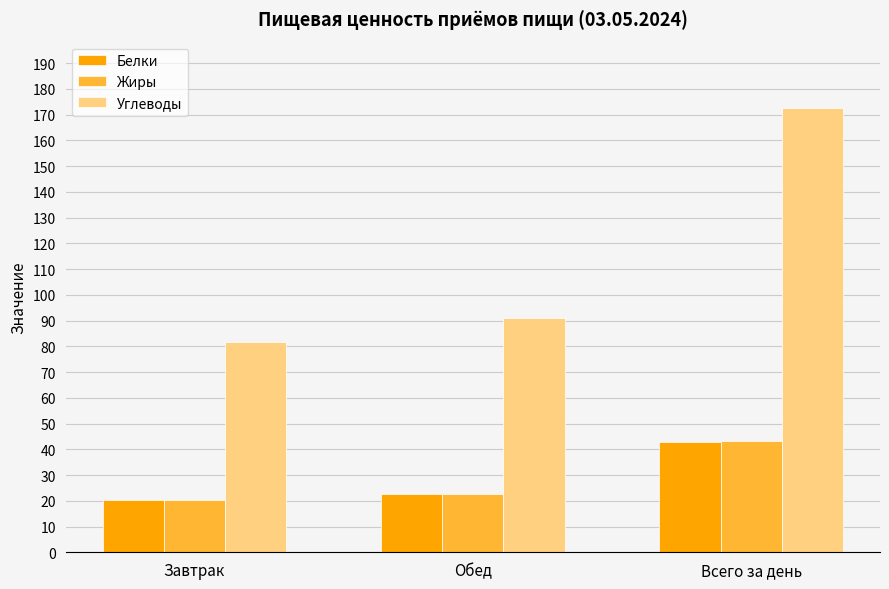

Is it true that Жиры equals 13.5 at Всего за день?

False